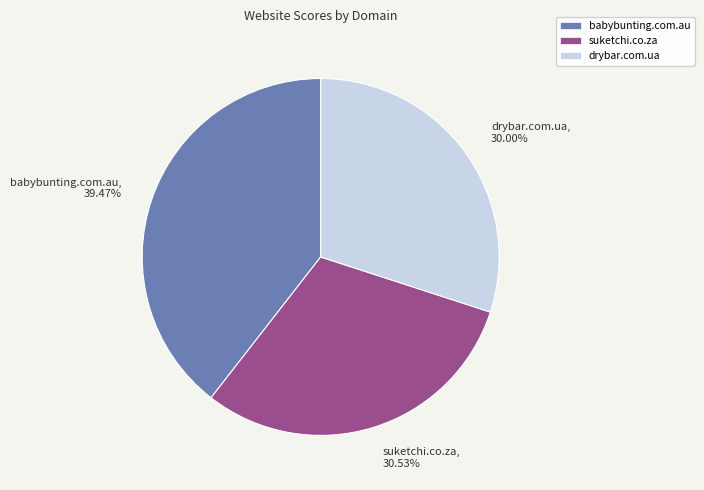

What is the total percentage of babybunting.com.au and suketchi.co.za?

70.0%